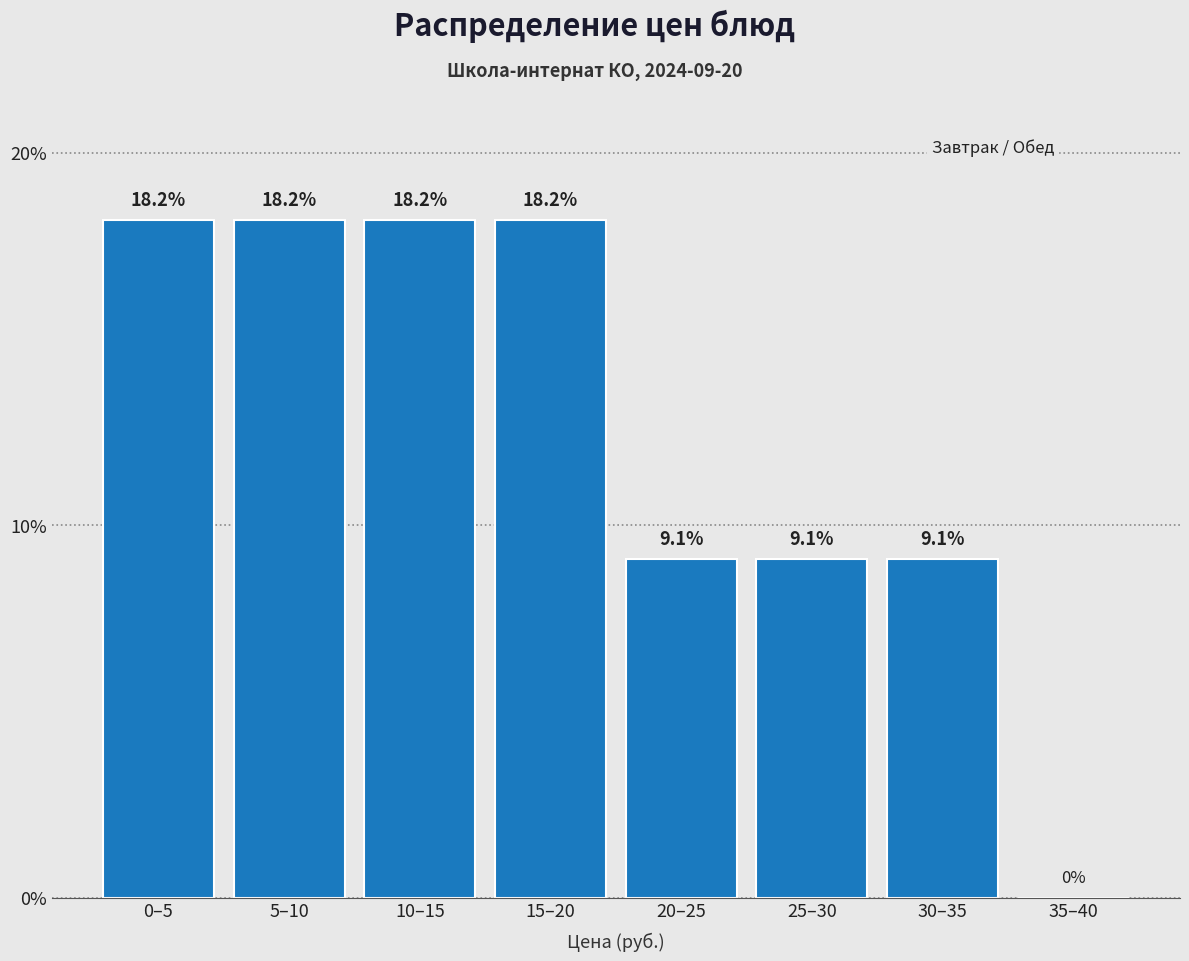

Reading right to left, what are all the values shown in this chart?

35–40=0.0	30–35=9.1	25–30=9.1	20–25=9.1	15–20=18.2	10–15=18.2	5–10=18.2	0–5=18.2